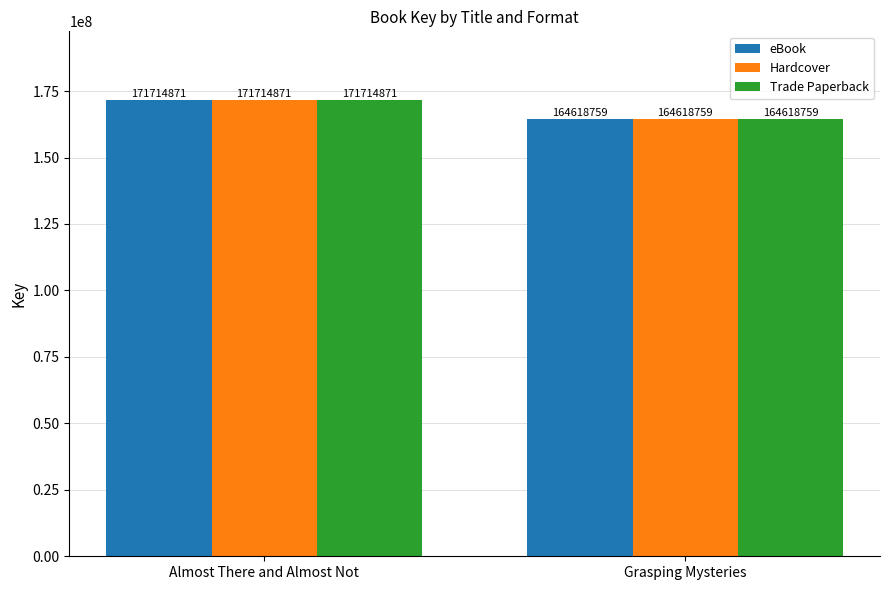

What is the average value of the Trade Paperback series?

168166815